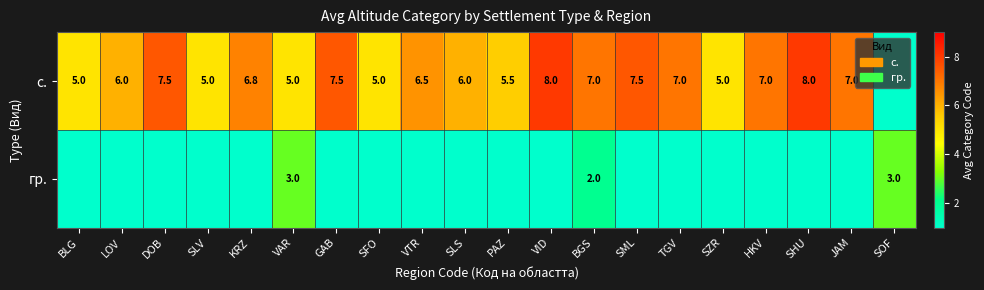

The с. series shows 6.5 at VTR. True or false?

True